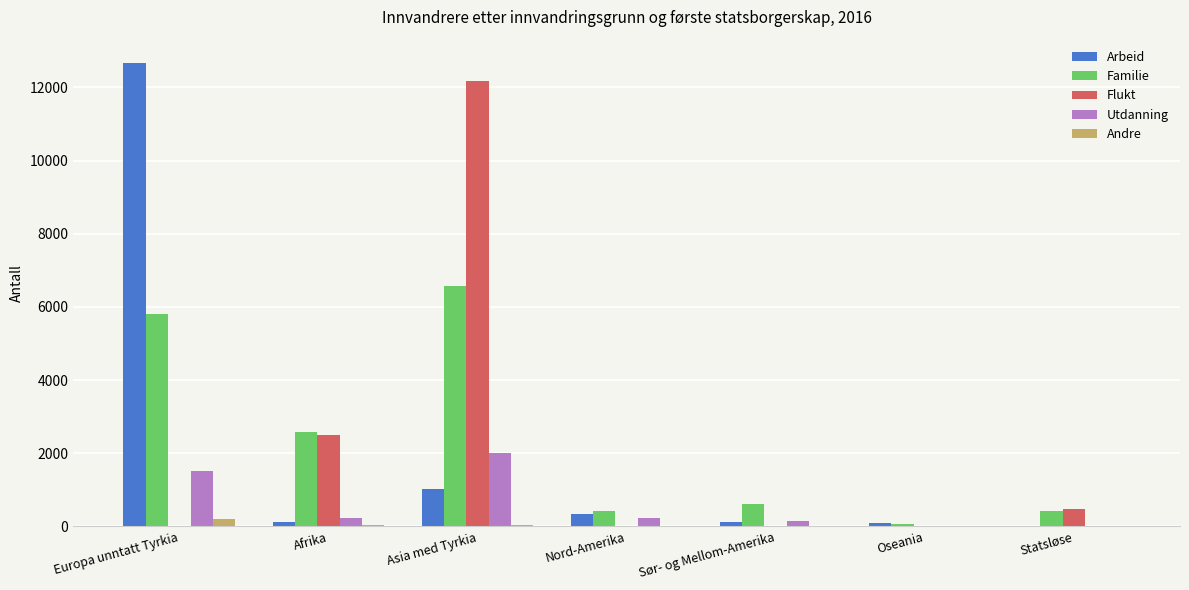

What is the sum of all Arbeid values?

14372